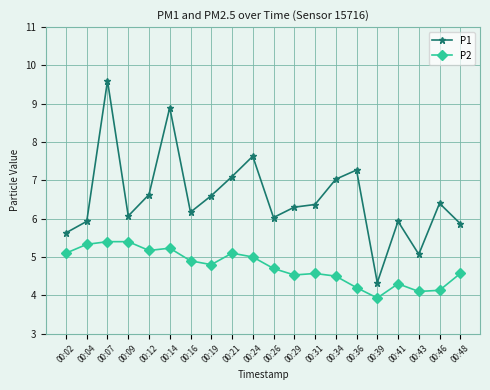

How many lines are shown in the chart?

2